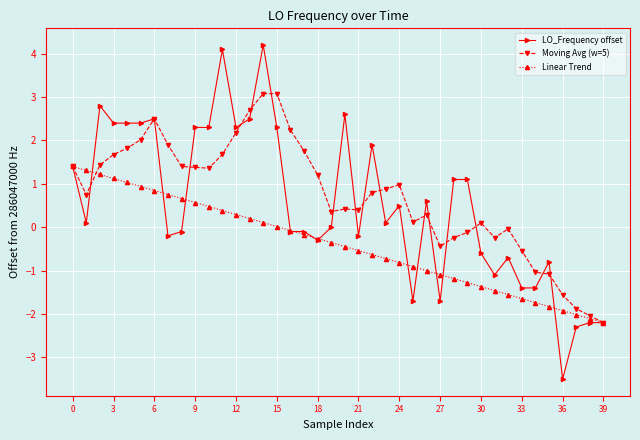

What is the maximum value shown in the chart?

4.2